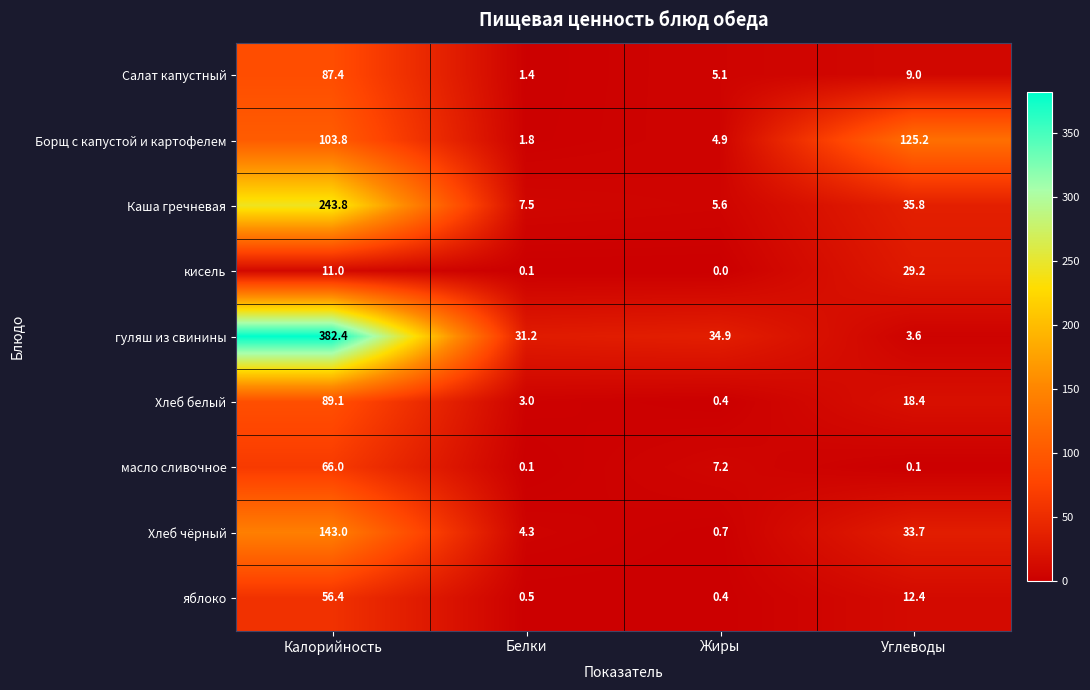

Is the value of Борщ с капустой и картофелем at Жиры greater than the value of кисель at Белки?

Yes